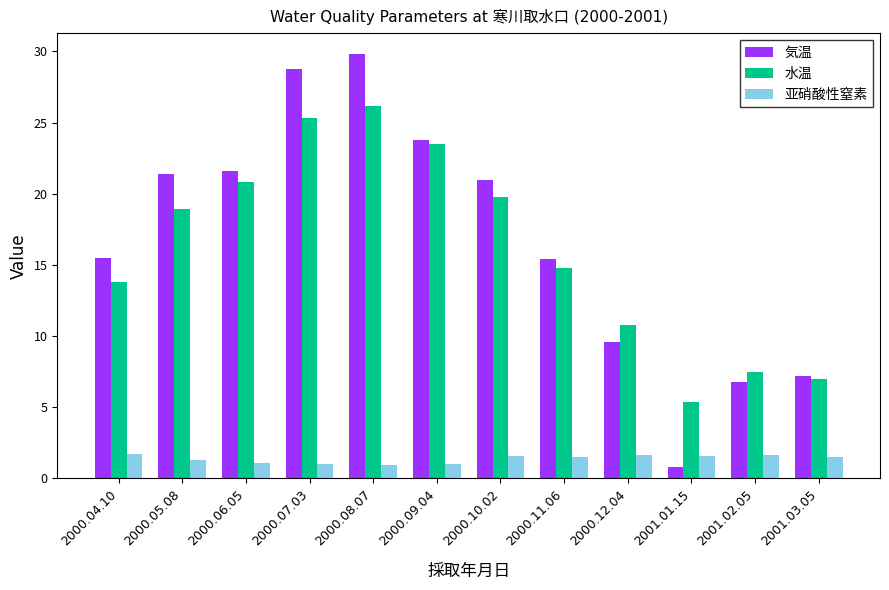

The 亚硝酸性窒素 series shows 1.1 at 2000.06.05. True or false?

True